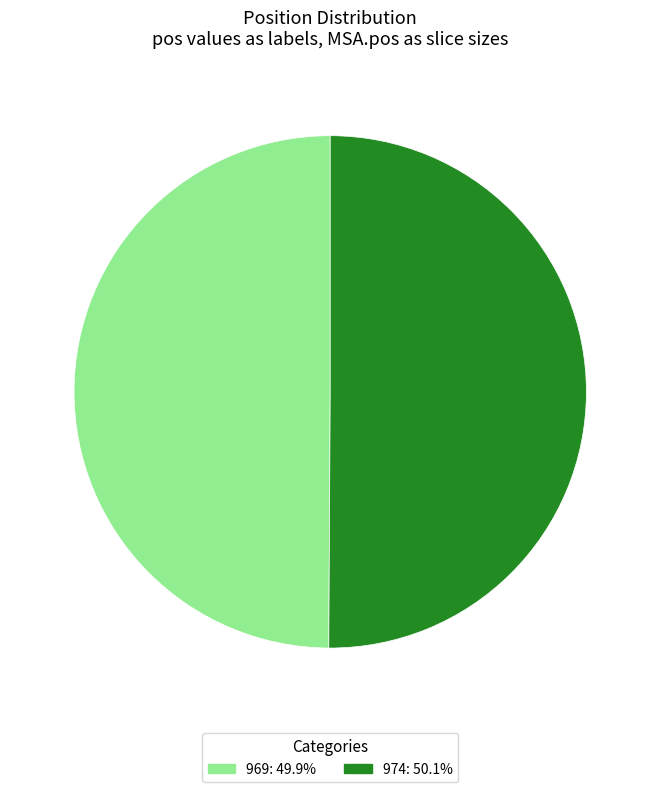

What is the ratio of the value at 974 to the value at 969?

1.0